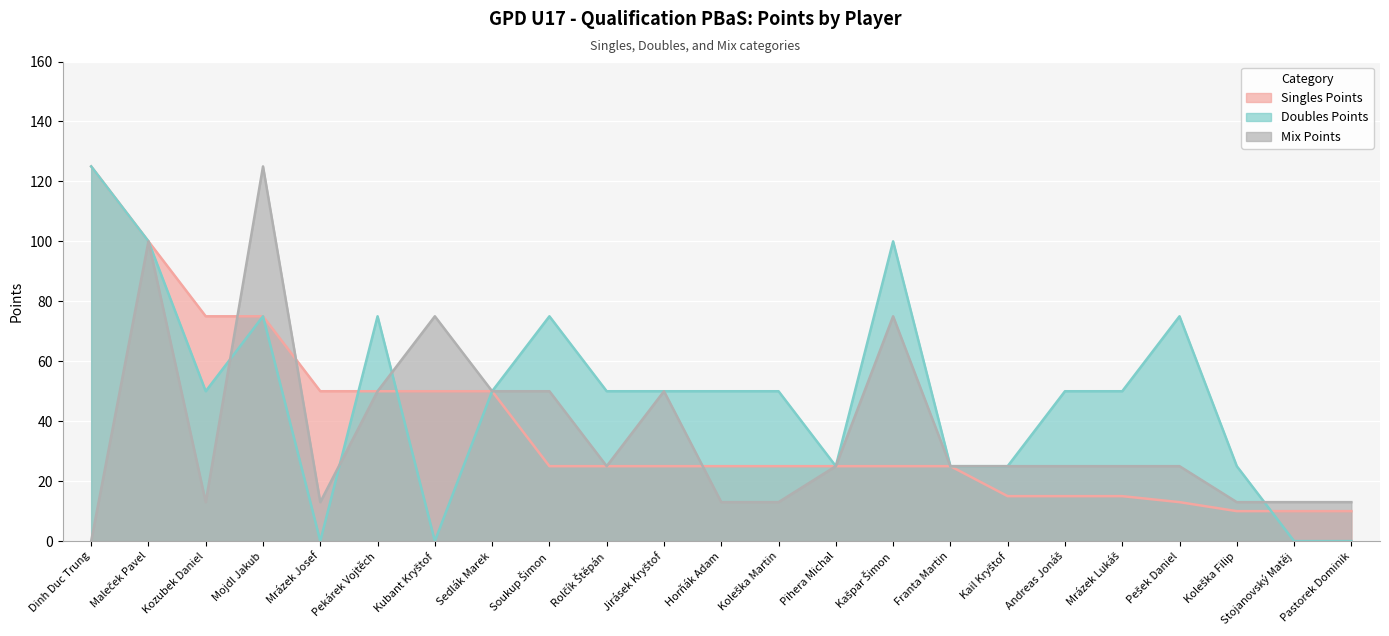

What is the difference between the maximum and minimum values in the Singles Points series?

115